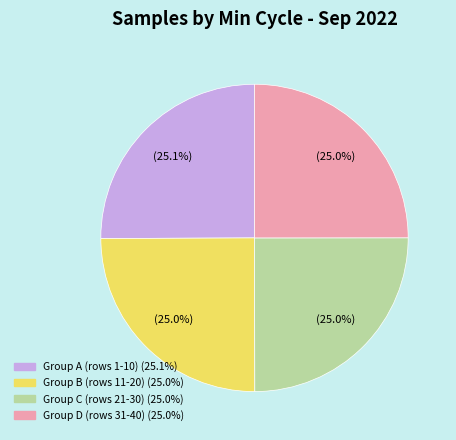

Is there any slice that represents more than half of the pie?

No